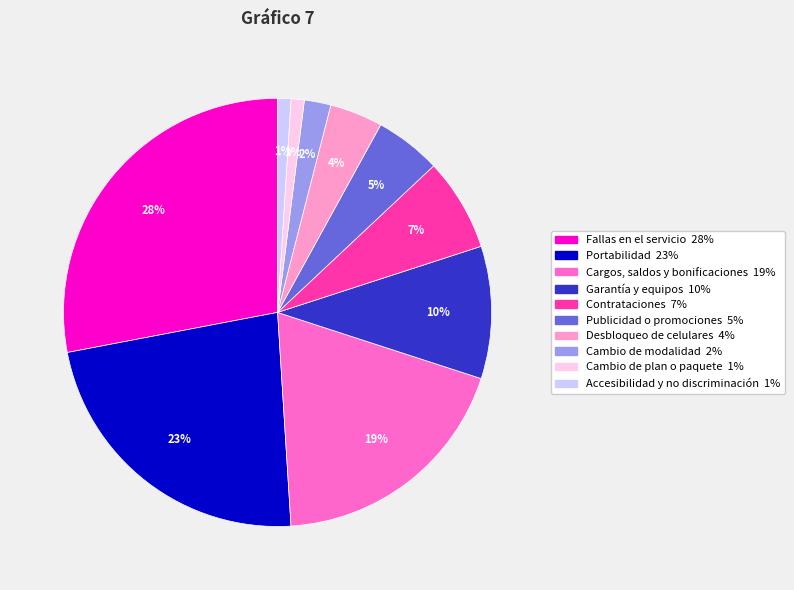

How many slices are in this pie chart?

10